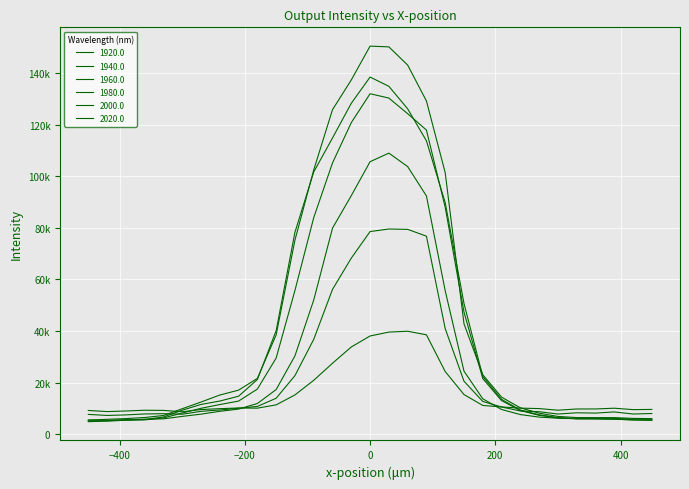

Which series has the largest total across all categories?

1960.0